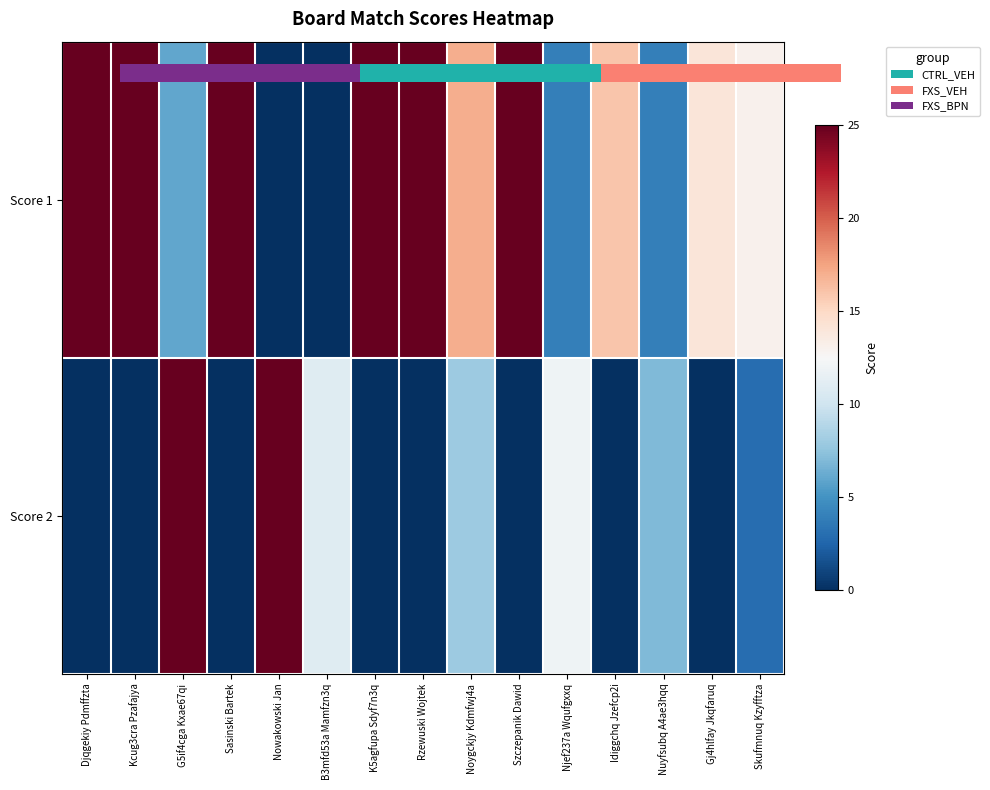

Is the value of Score 1 at Rzewuski Wojtek greater than the value of Score 2 at Nowakowski Jan?

No